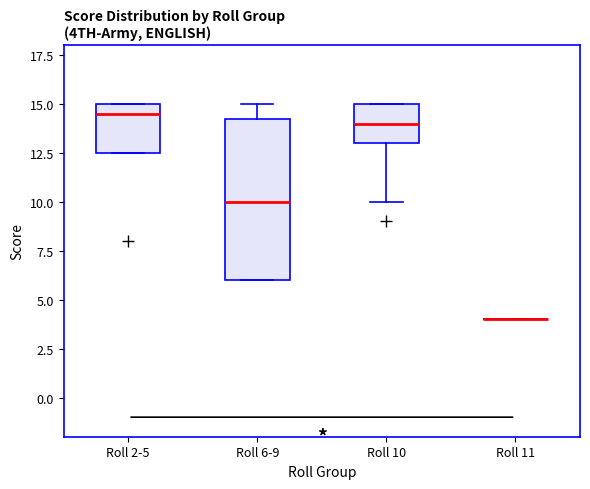

Comparing the boxes themselves (not the whiskers), which one is the tallest?

Roll 6-9